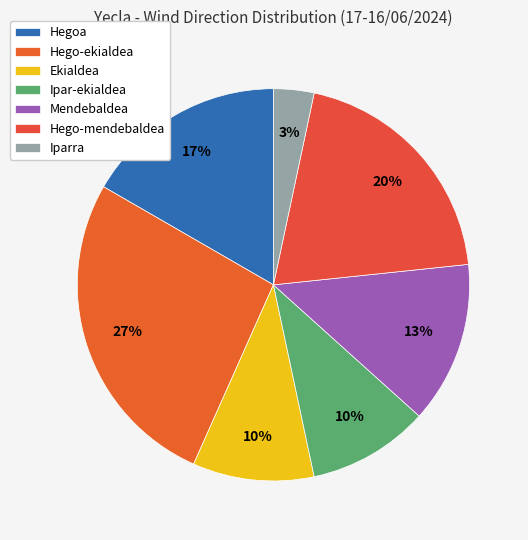

Is Hego-mendebaldea the majority of the pie?

No